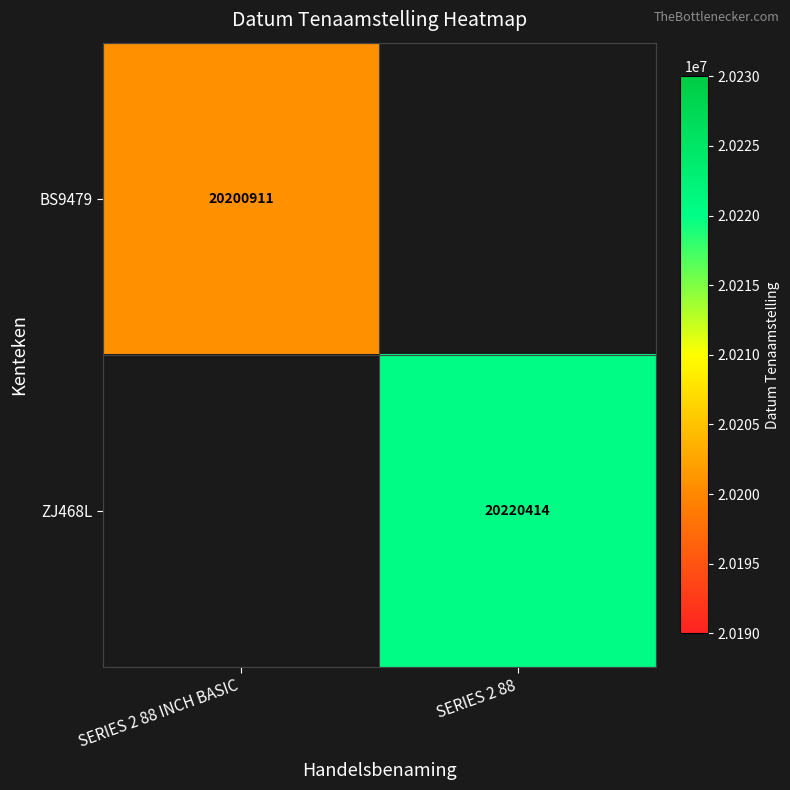

The ZJ468L series shows 20220414 at SERIES 2 88. True or false?

True